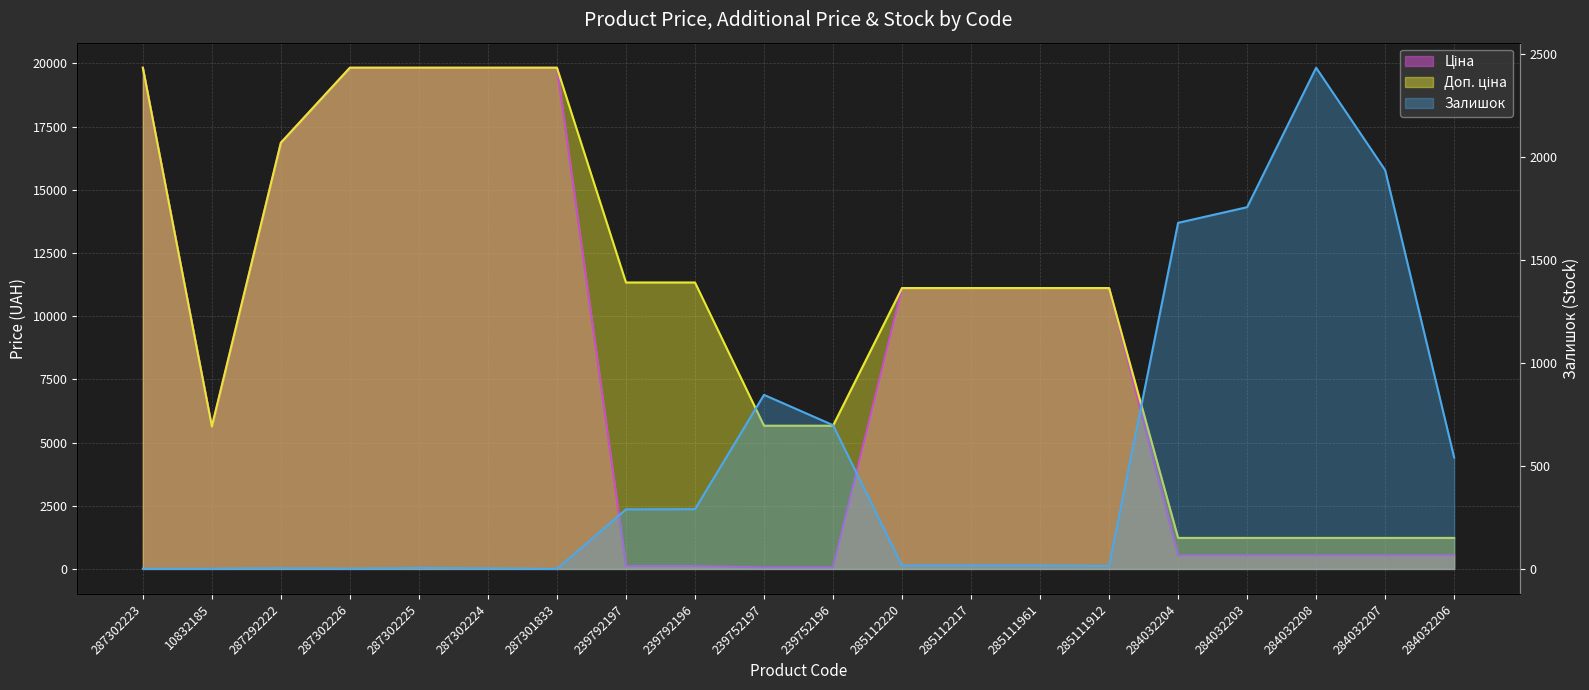

True or false: Залишок has more than 1 points higher than both neighbors.

True